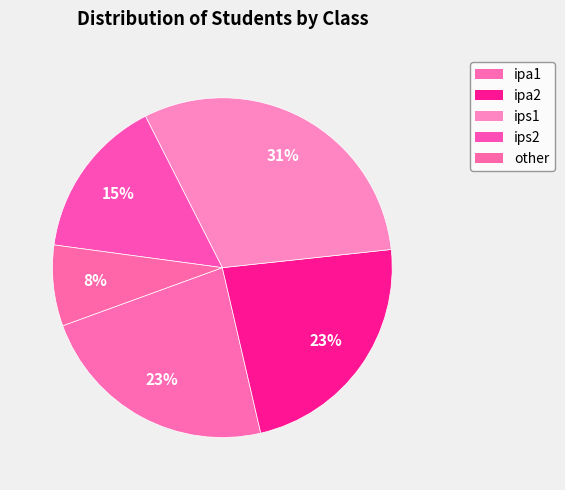

Between ipa1 and ips1, which is larger?

ips1